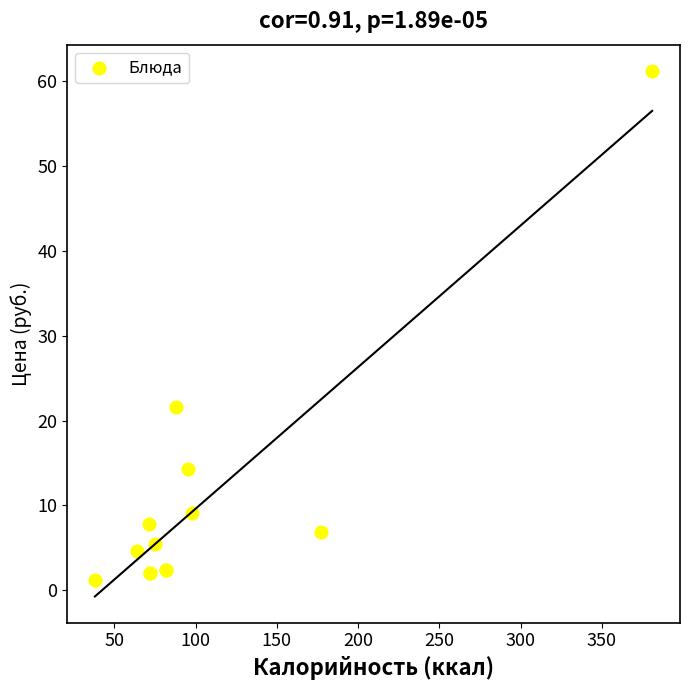

What Y value in the scatter plot is closest to 31?

21.6